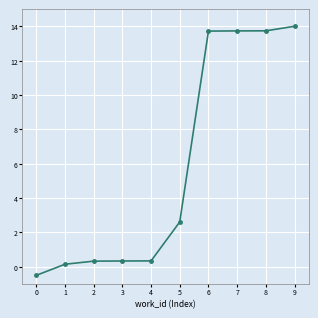

What is the difference between the maximum and minimum values?

14.5